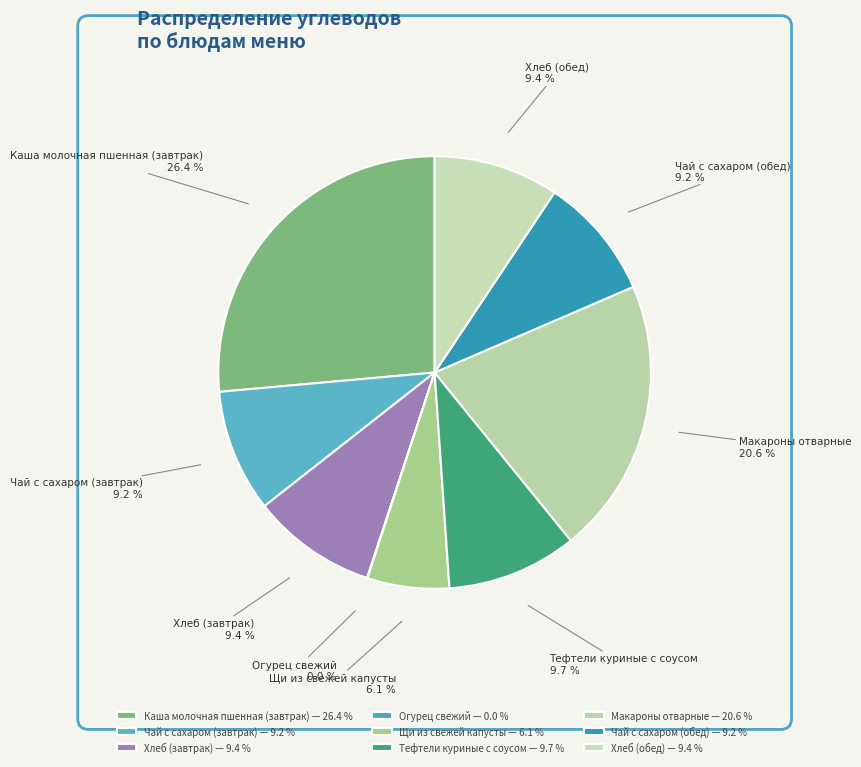

Which slice is the largest?

Каша молочная пшенная (завтрак)